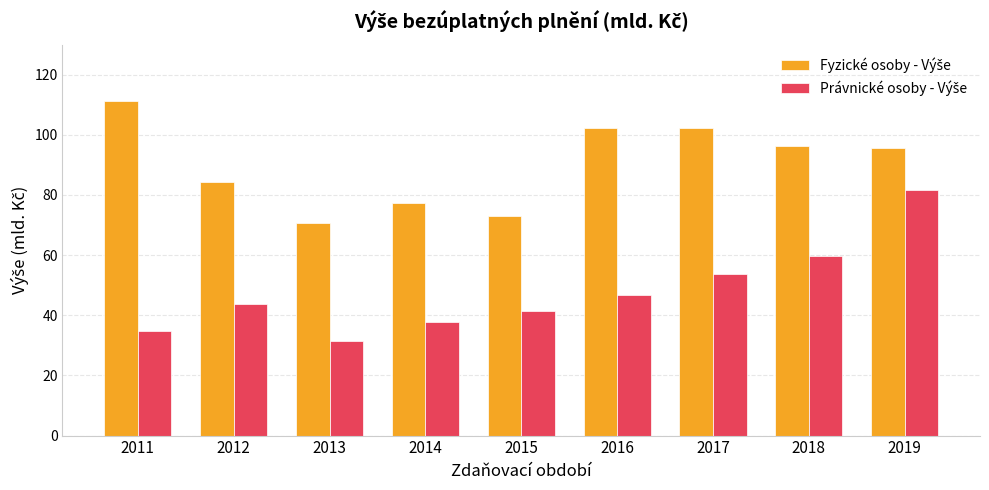

What is the total value across all series at 2015?

114.6